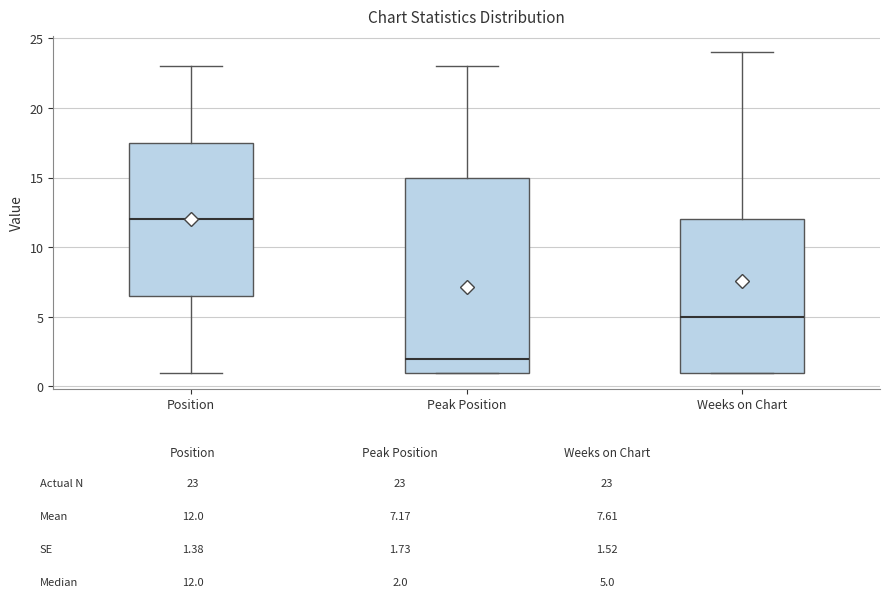

Comparing the boxes themselves (not the whiskers), which one is the tallest?

Peak Position